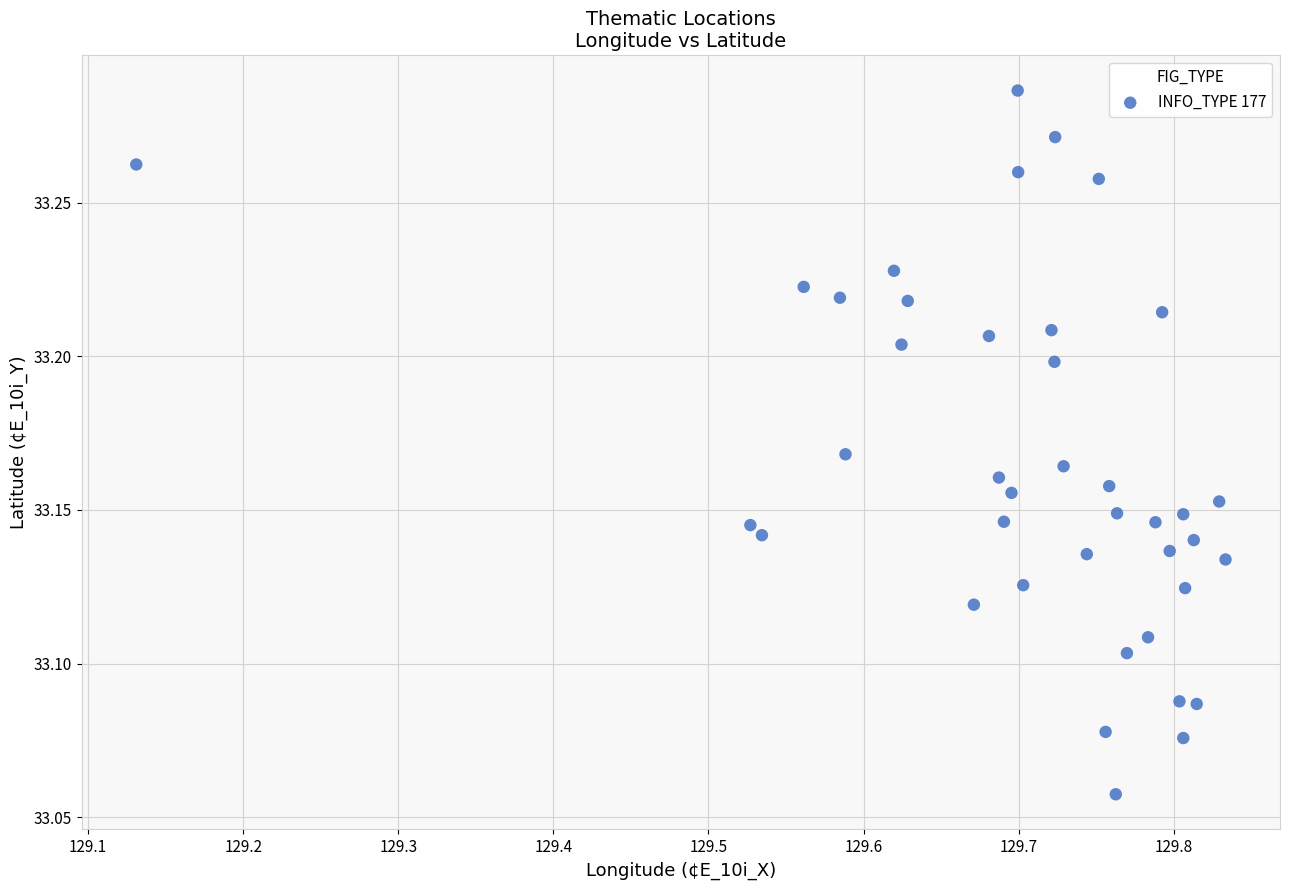

What is the range of X values (max minus min)?

0.7